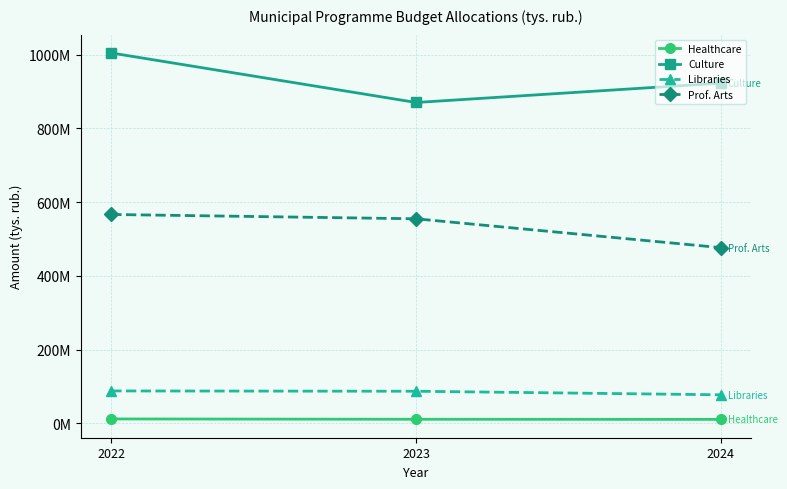

True or false: Culture has a value of 386491622 at 2024.

False